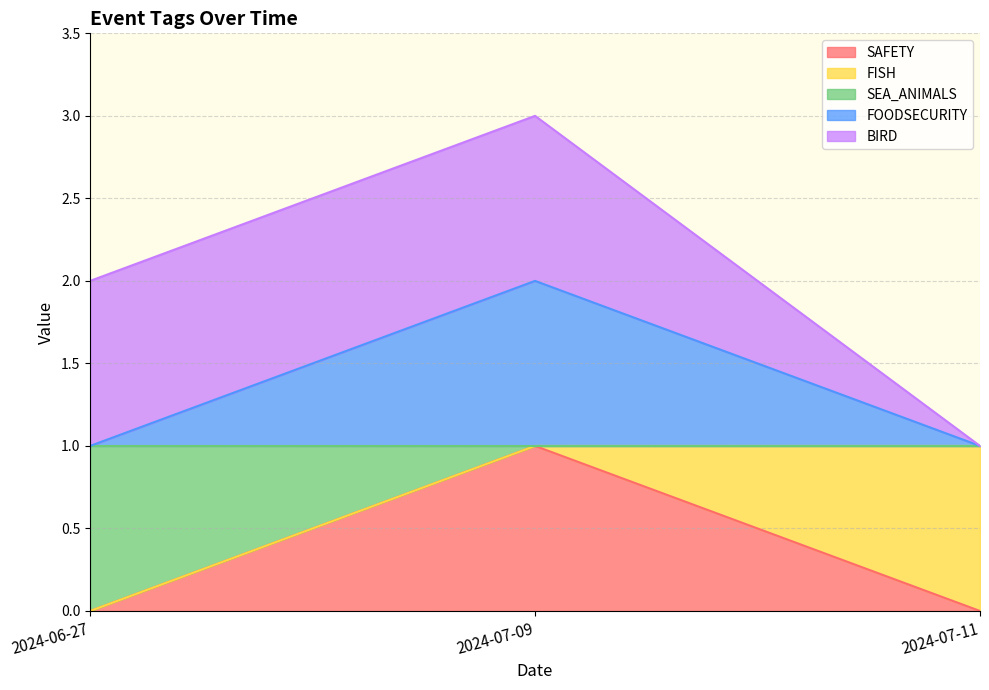

What is the highest value of the SEA_ANIMALS series?

1